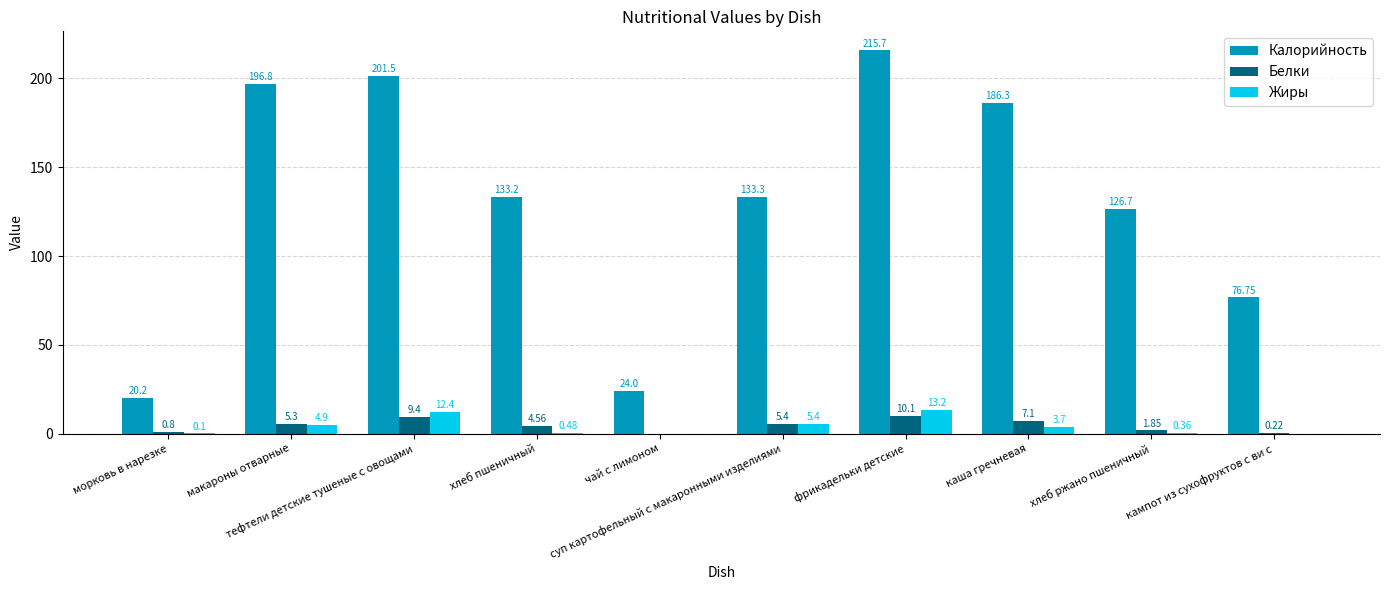

Which series has the largest total across all categories?

Калорийность